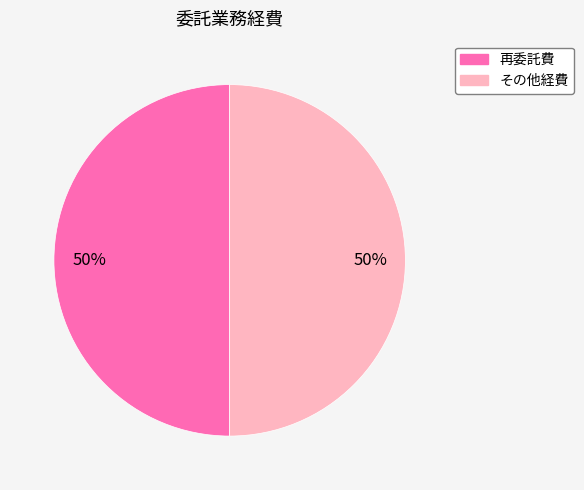

To the nearest percent, what is the average slice percentage?

50%